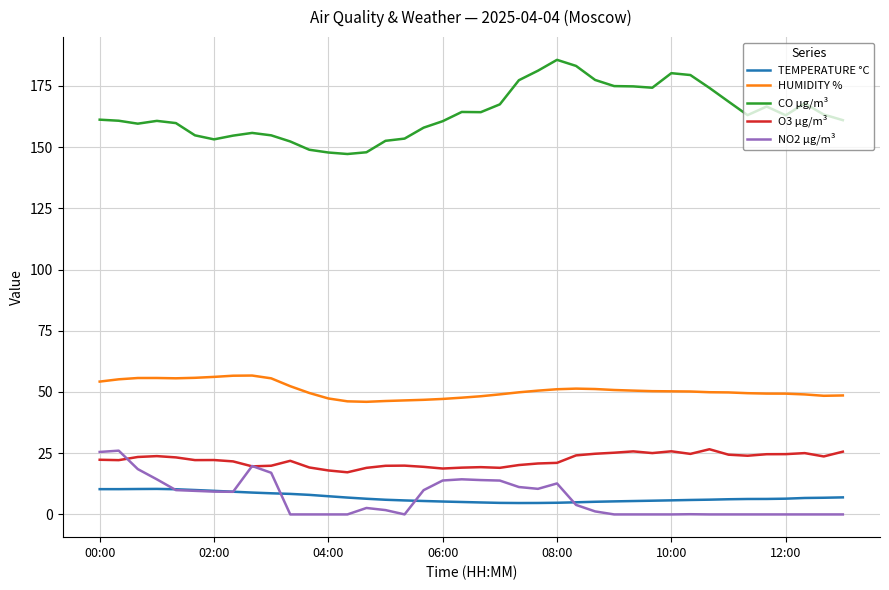

What is the lowest value of the CO µg/m³ series?

147.2